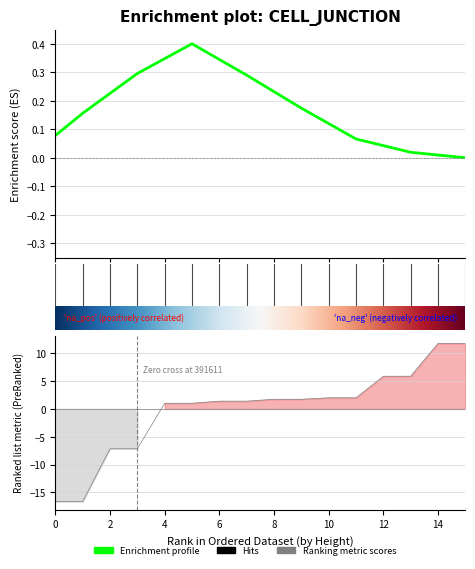

How many values are below zero?

4